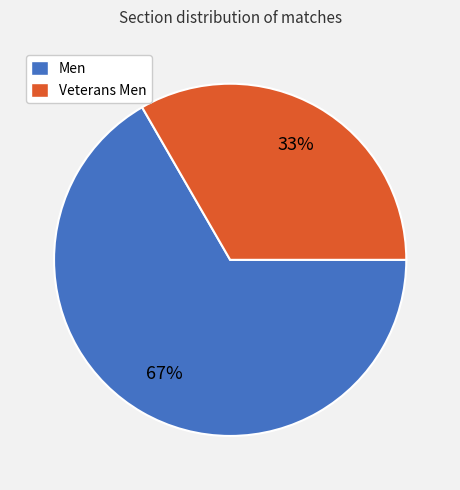

Rank the categories by value from highest to lowest.

Men, Veterans Men